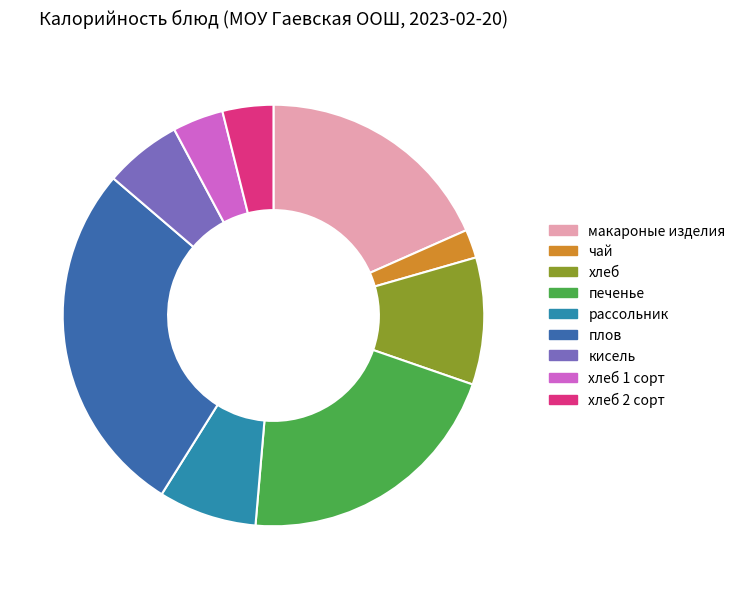

What is the largest slice in the pie chart?

плов